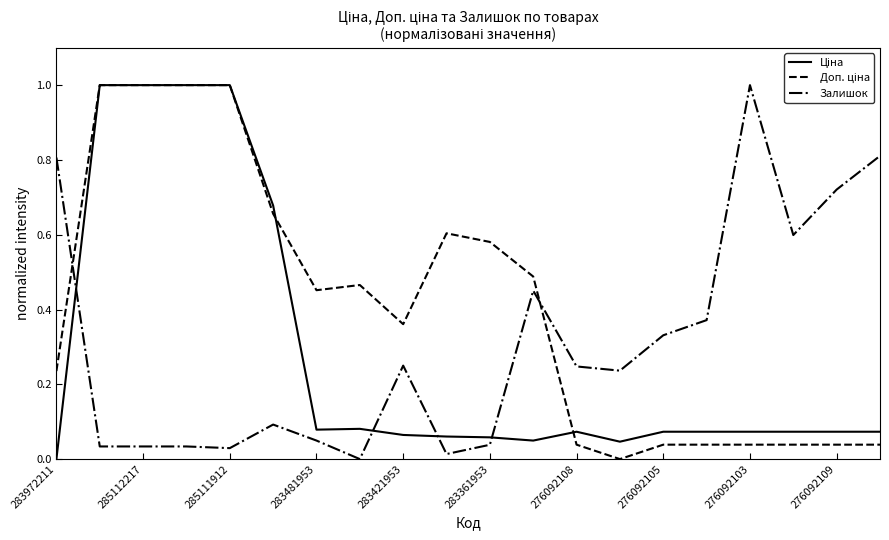

What is the maximum value for Залишок?

1.0